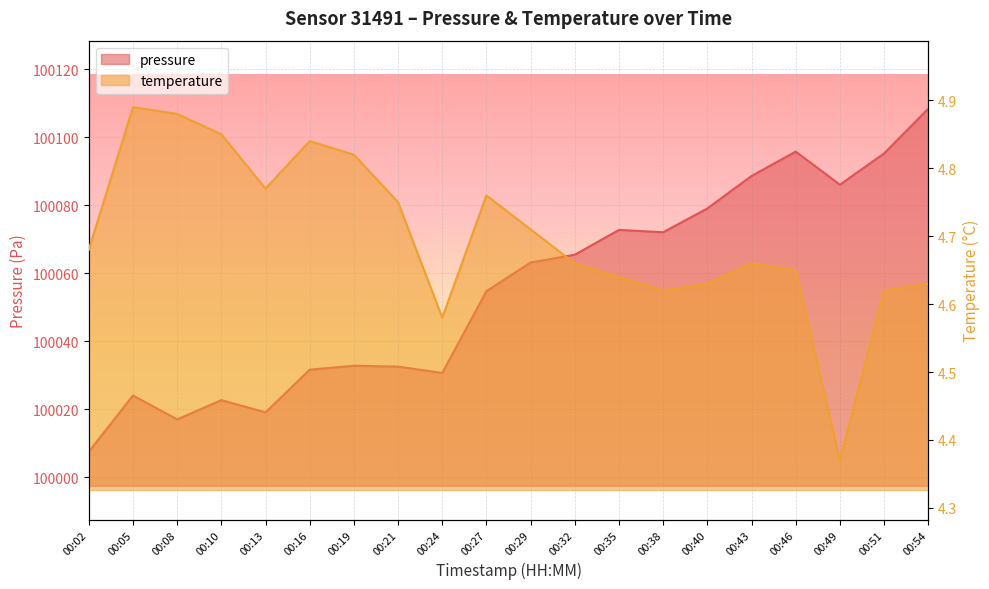

How many values in the pressure series exceed 100063?

10